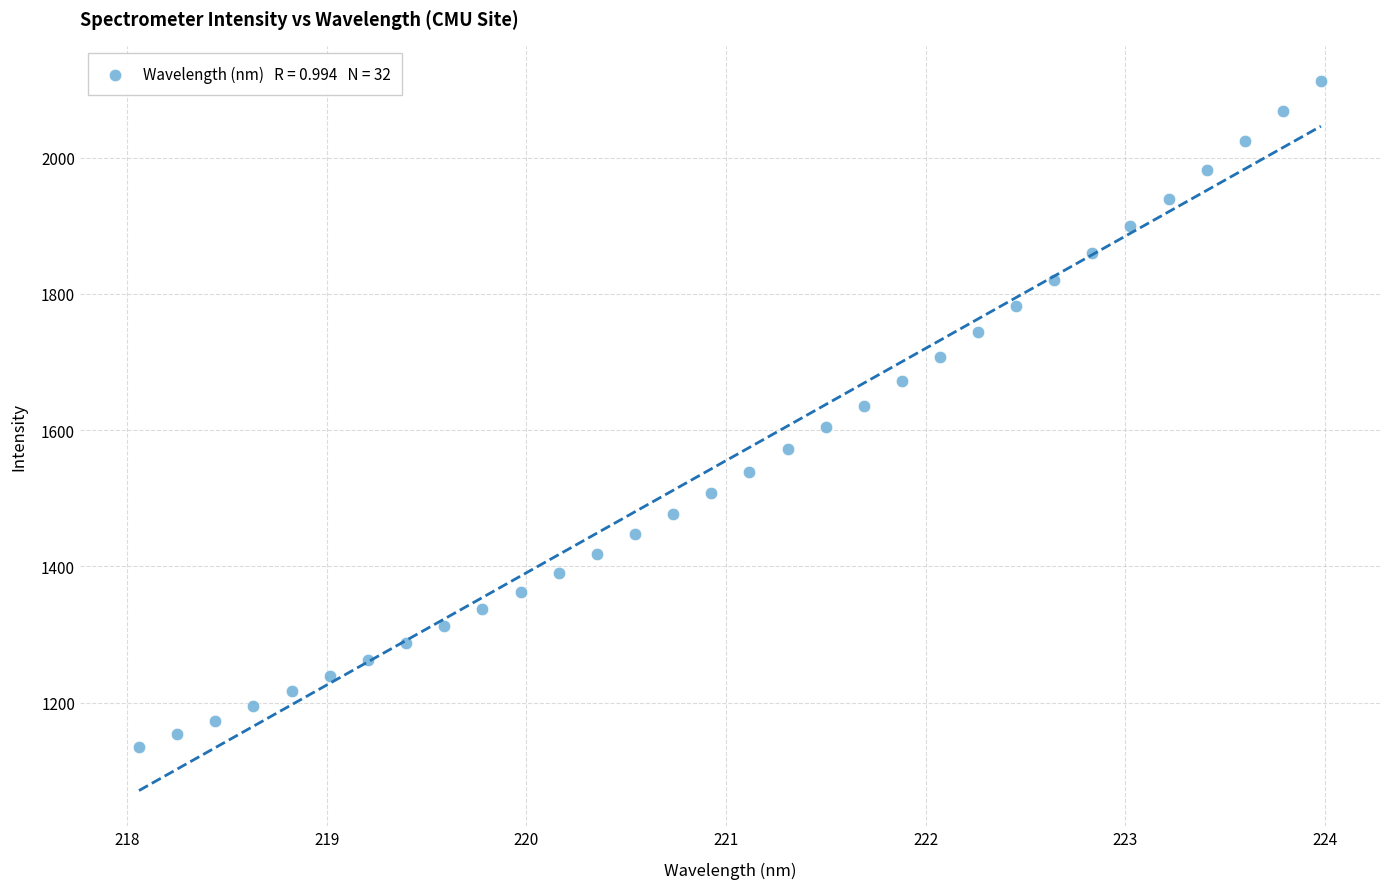

What is the range of X values (max minus min)?

5.9